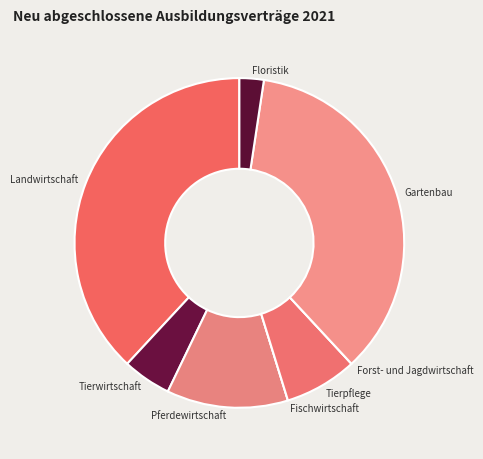

Combined, do Landwirtschaft and Gartenbau account for over 50%?

Yes